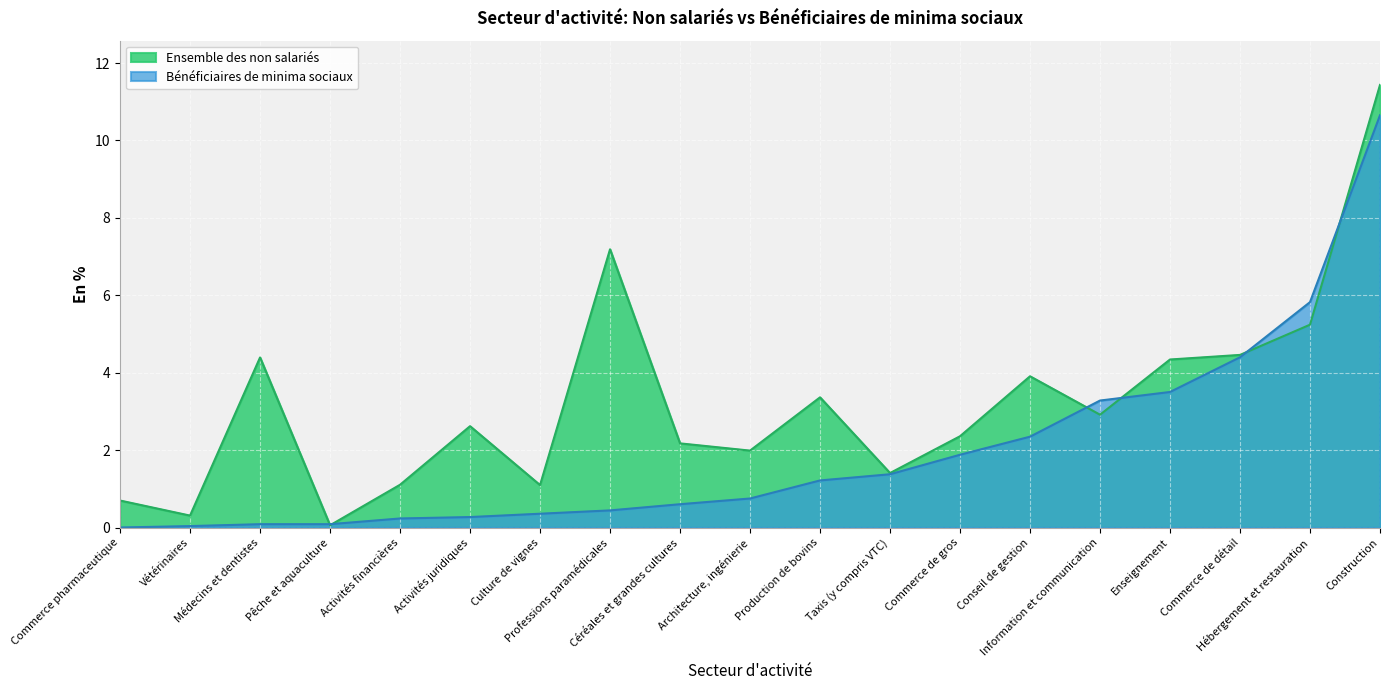

Is the value of Bénéficiaires de minima sociaux at Enseignement greater than the value of Ensemble des non salariés at Enseignement?

No